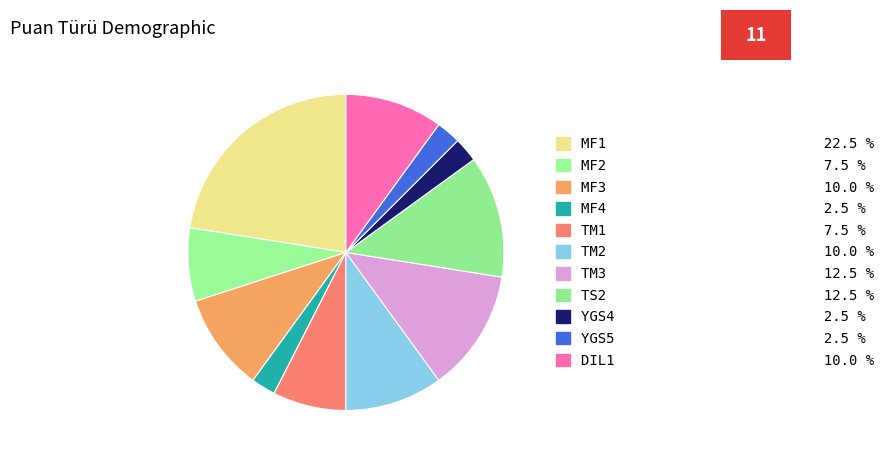

How many segments does this pie chart have?

11